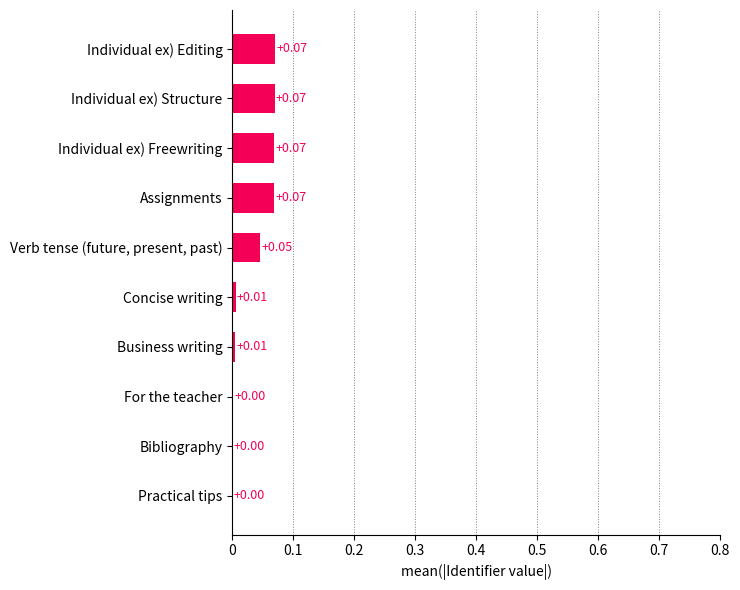

Which has a higher value, Business writing or Practical tips?

Business writing